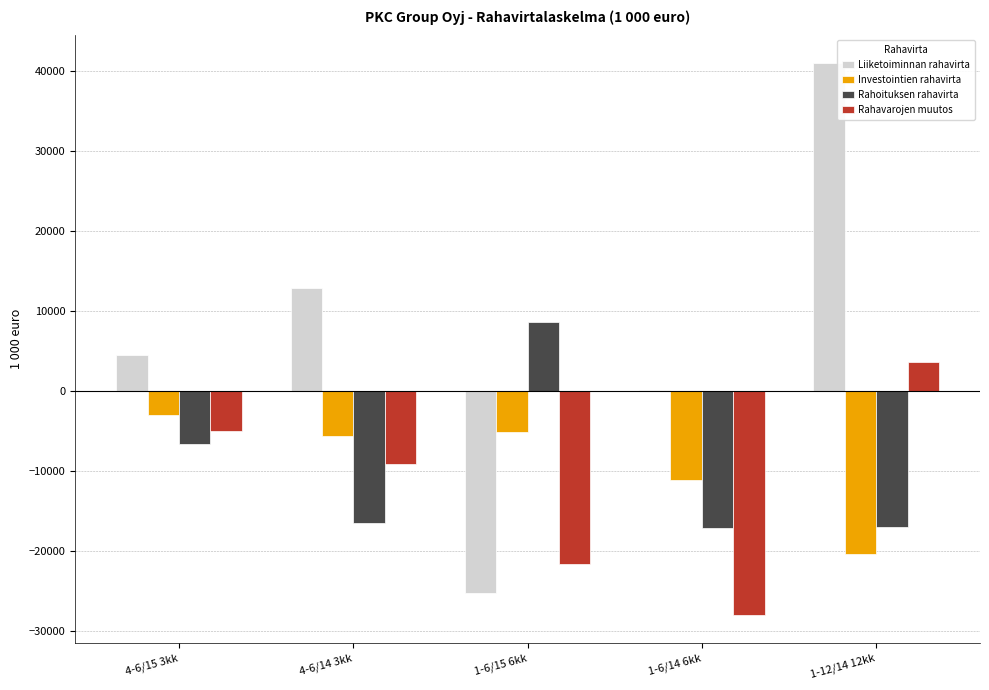

The value of Rahavarojen muutos at 1-6/14 6kk is -47948. True or false?

False